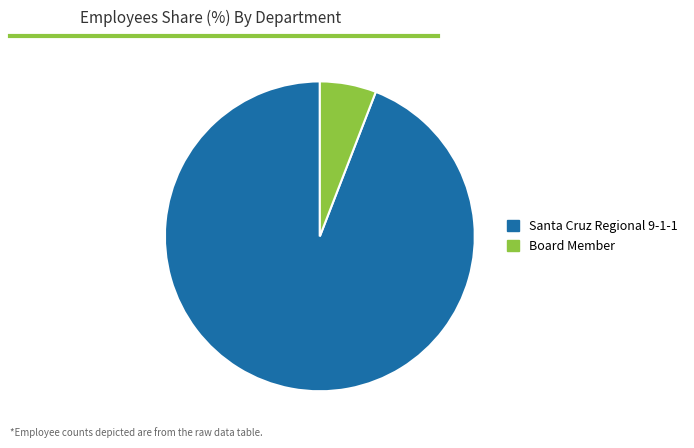

Do Santa Cruz Regional 9-1-1 and Board Member together represent more than half of the pie?

Yes